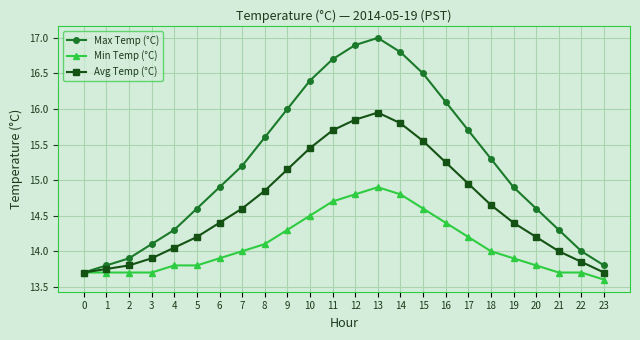

Rank the series at 8 from highest to lowest value.

Max Temp (°C), Avg Temp (°C), Min Temp (°C)